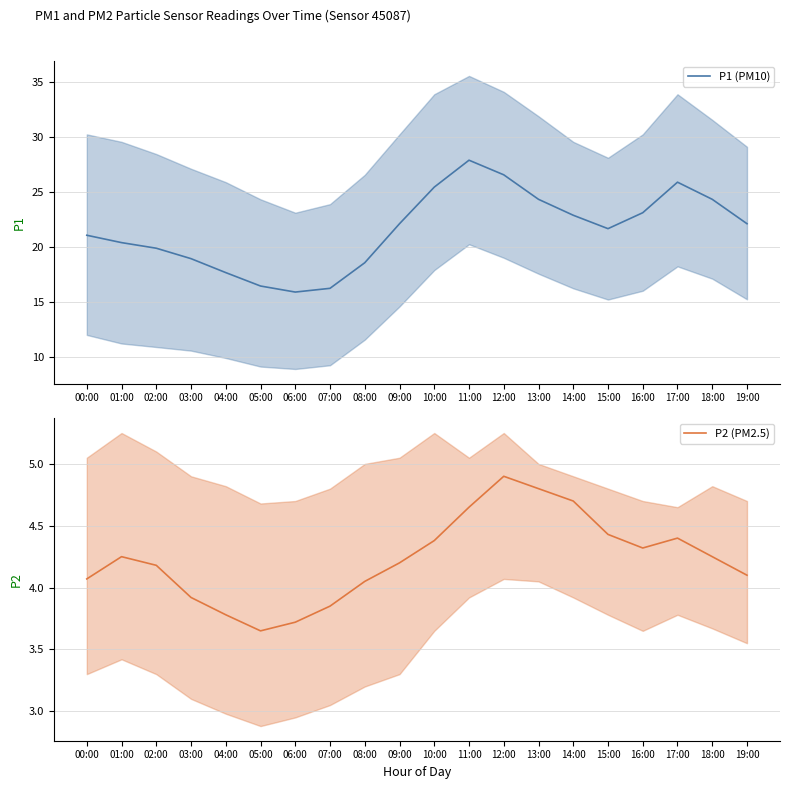

How many categories are shown in the chart?

20